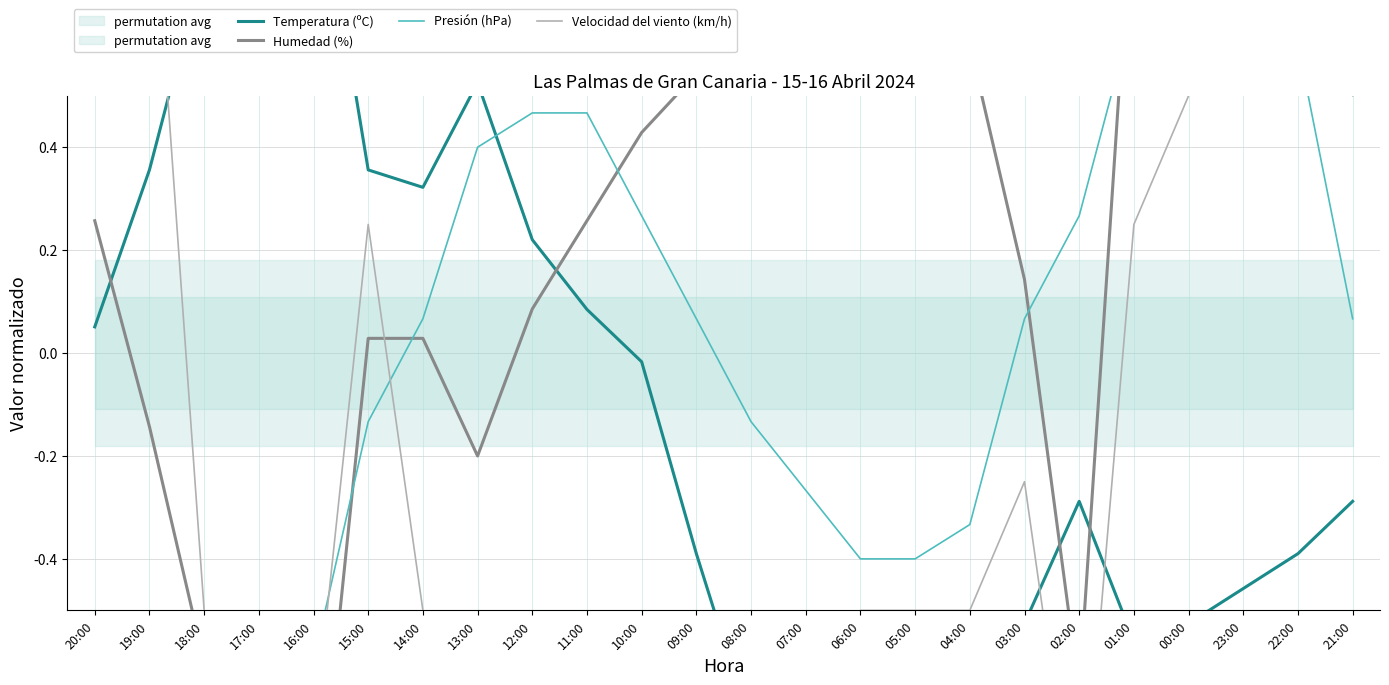

Does the chart have visible grid lines?

Yes